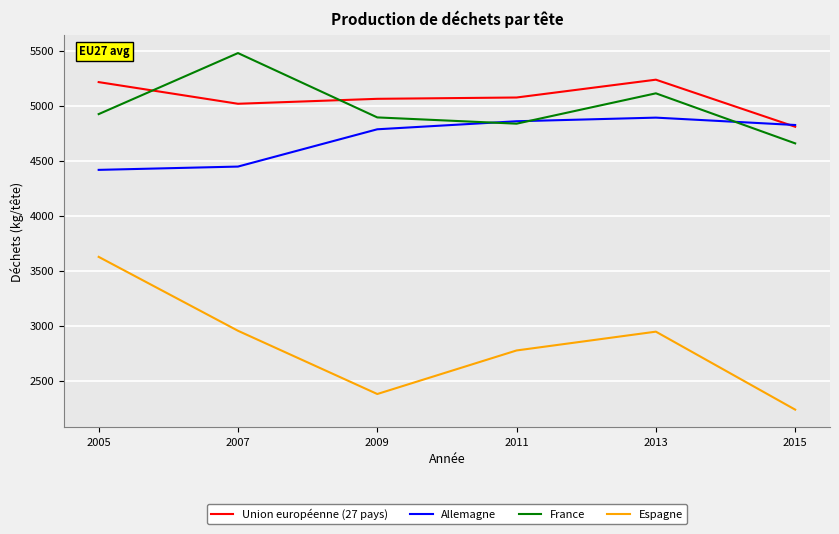

Rank the categories by France value from lowest to highest.

2015, 2011, 2009, 2005, 2013, 2007